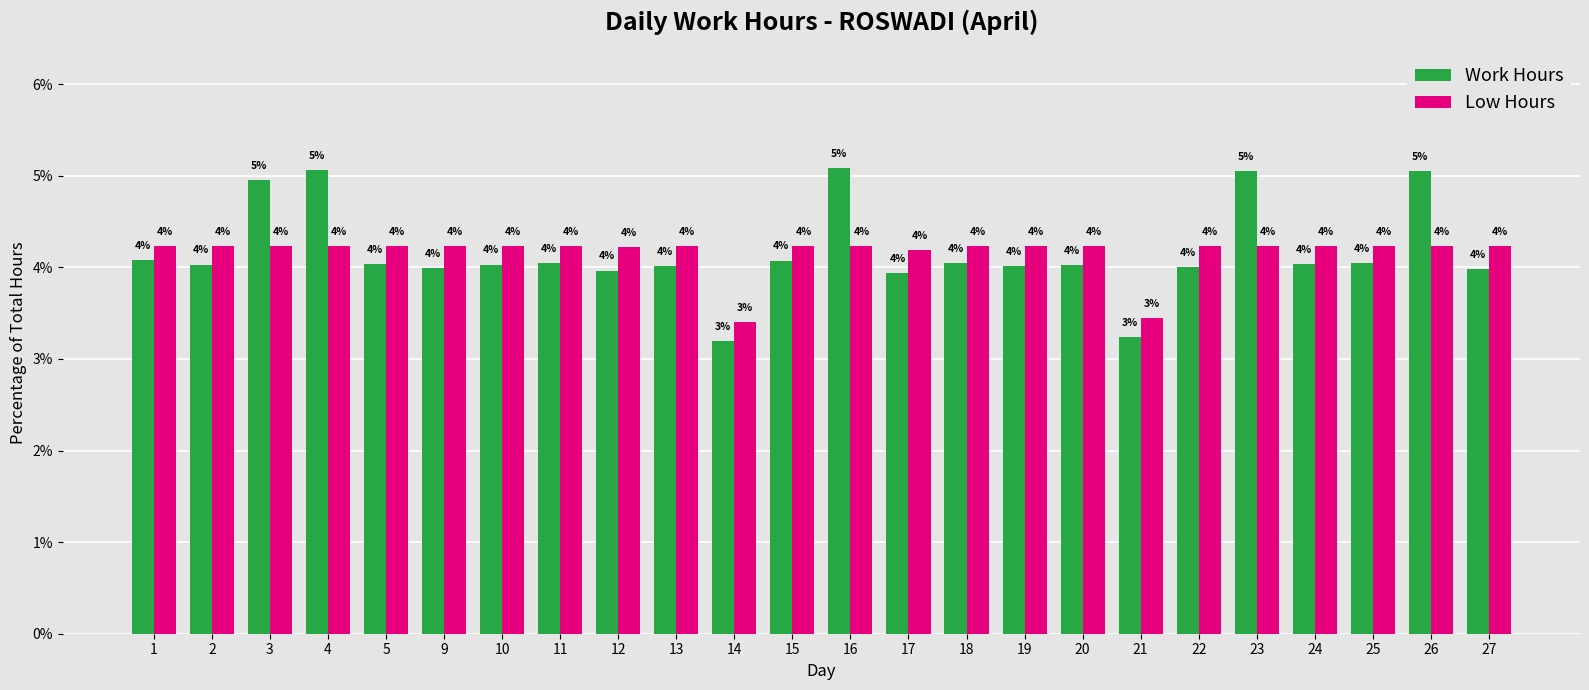

Between 3 and 22, which series saw the biggest shift?

Work Hours